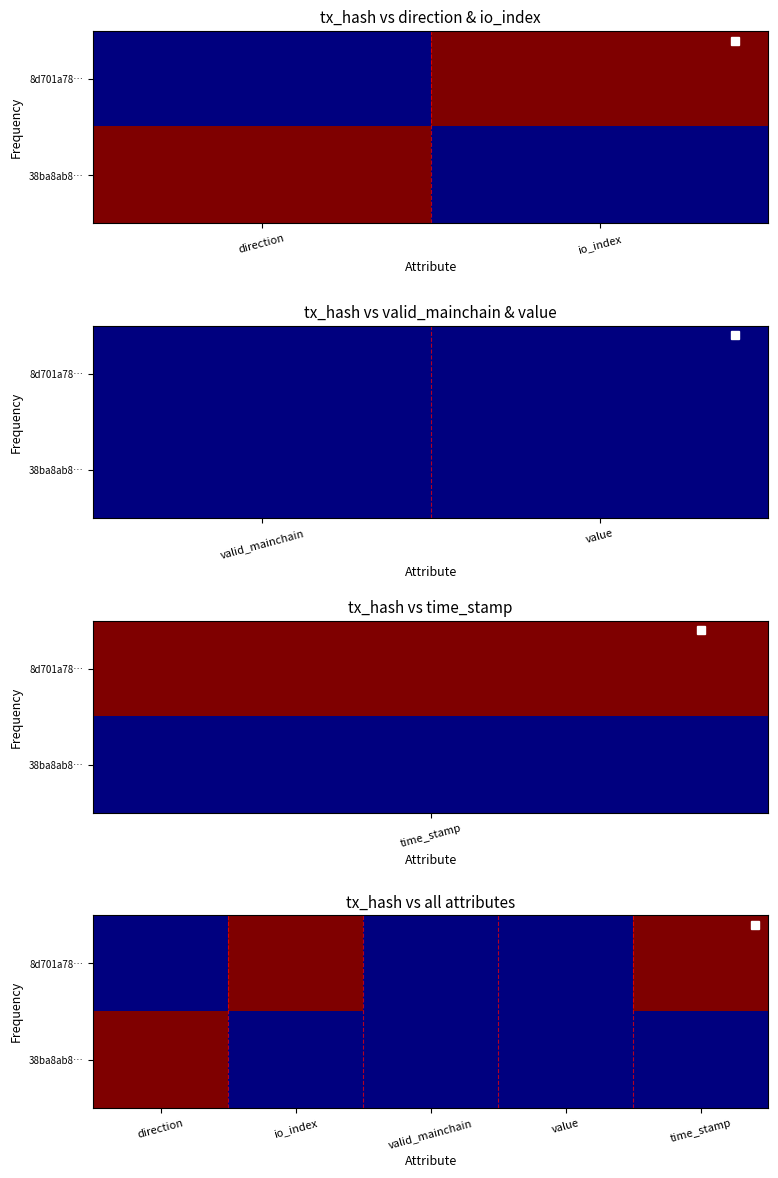

How many series are shown in this chart?

2